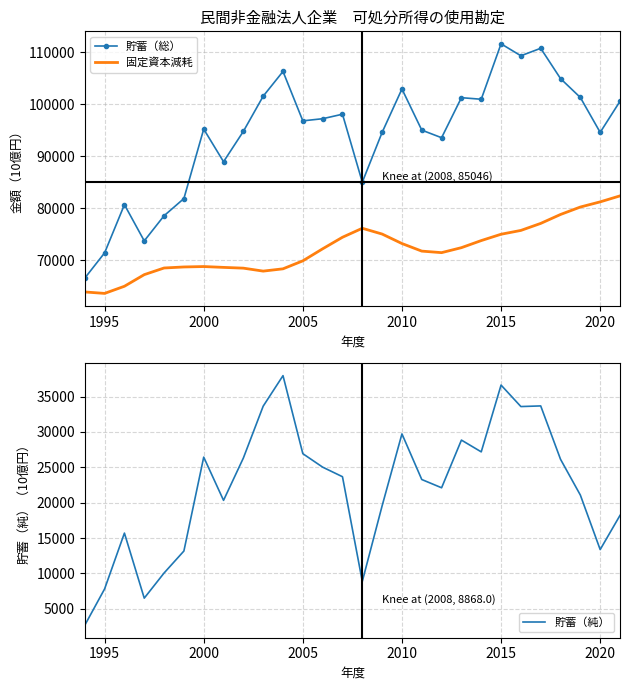

The value of 貯蓄（総） at 2005 is 156147.6. True or false?

False